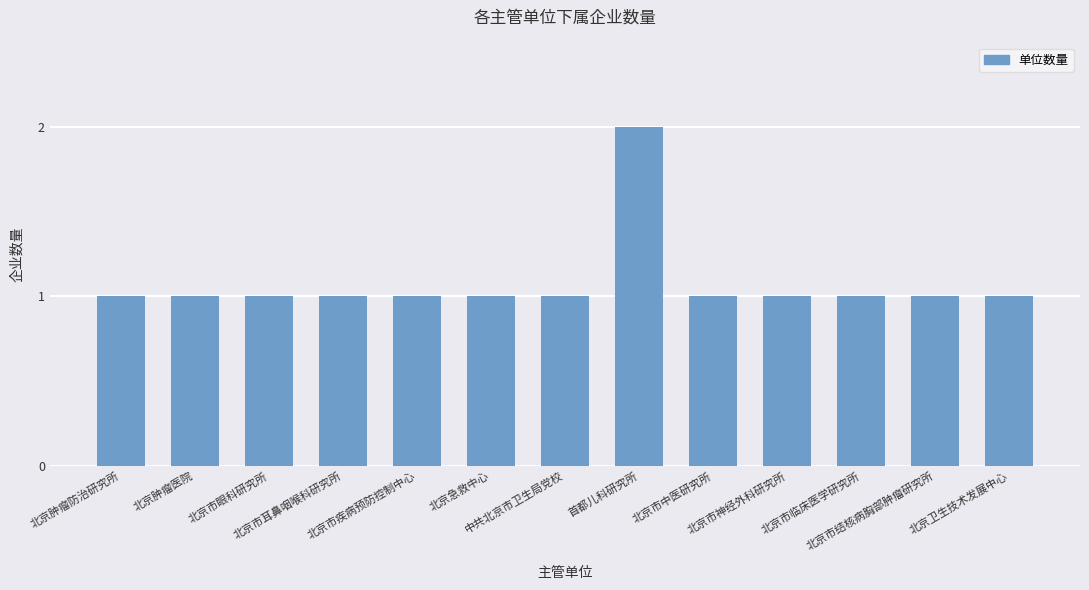

What is the sum of all values?

14